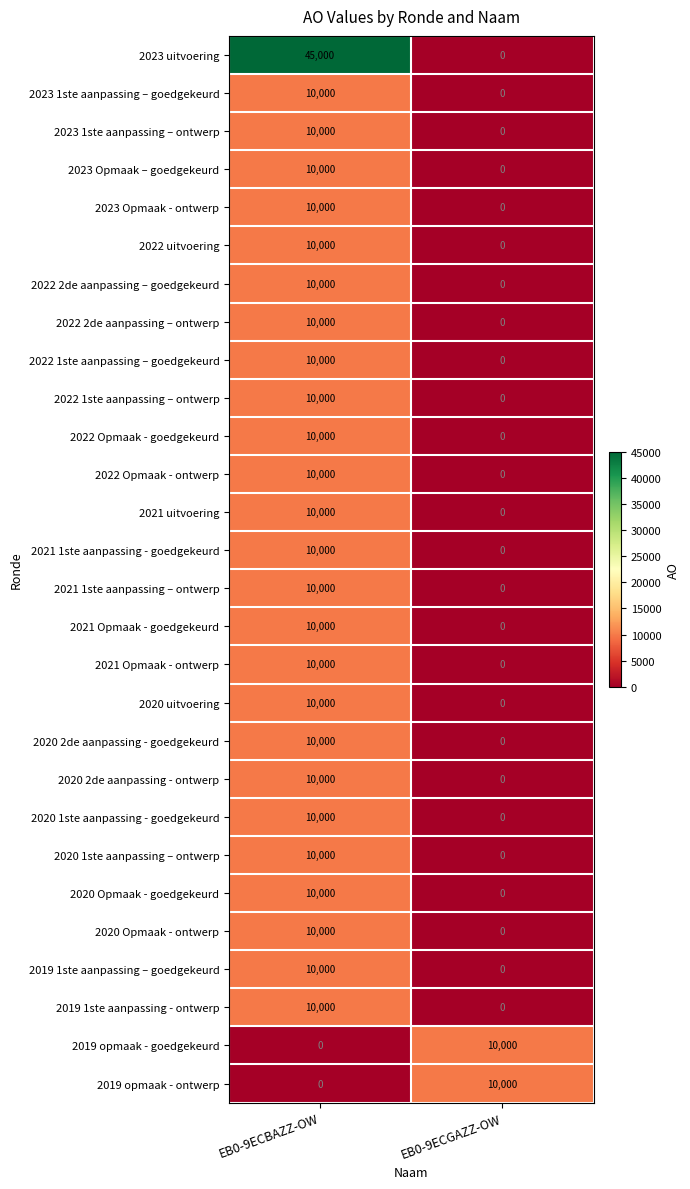

What is the sum of the 2022 Opmaak - ontwerp values at EB0-9ECGAZZ-OW and EB0-9ECBAZZ-OW?

10000